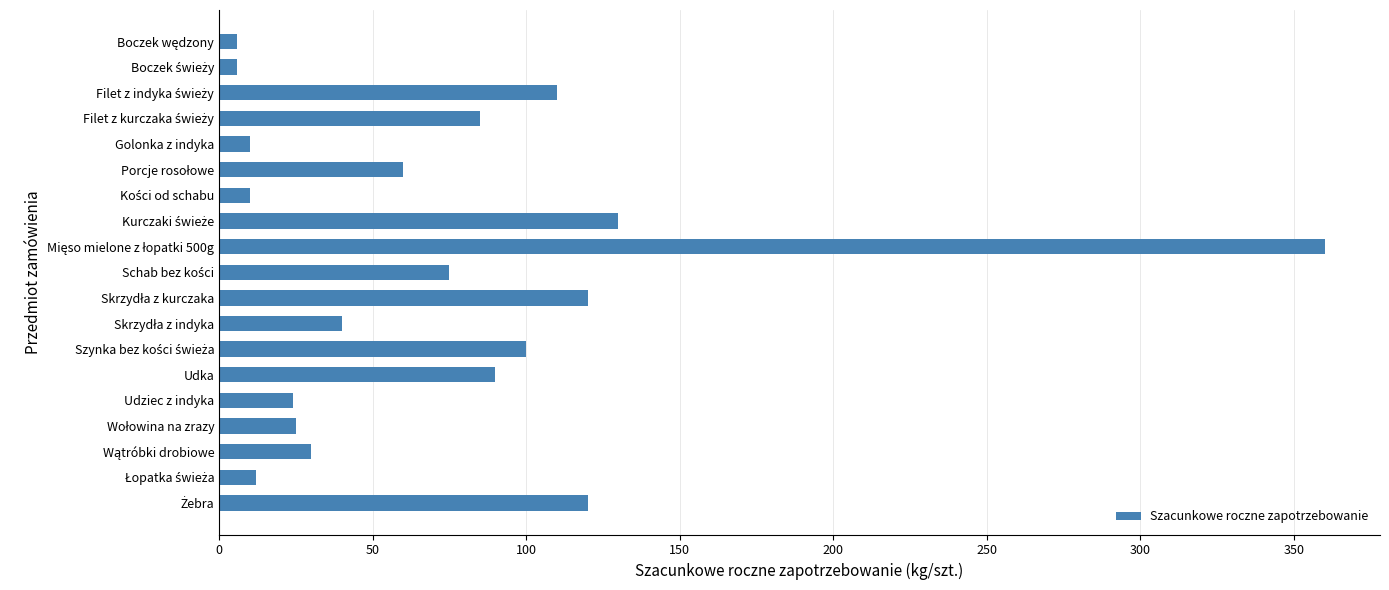

What is the label of the 15th bar from the top?

Udziec z indyka